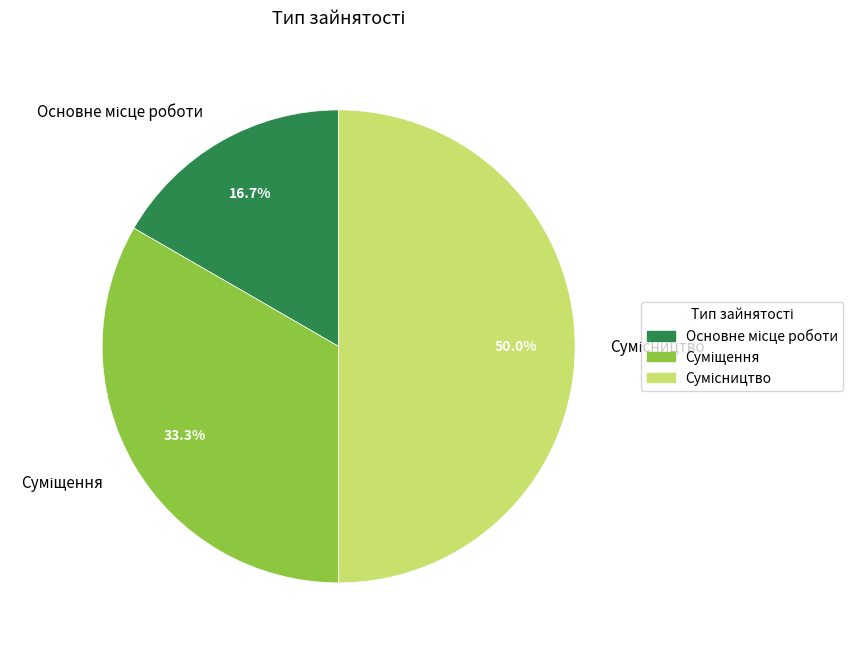

The Основне місце роботи slice represents 8% of the pie. True or false?

False